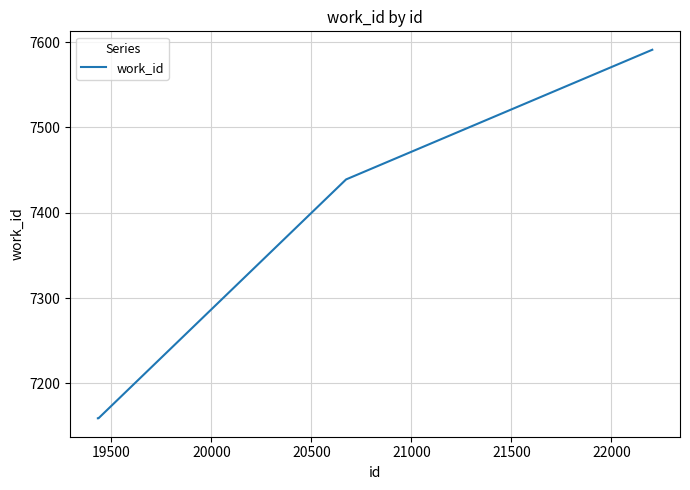

What is the greatest value displayed?

7591